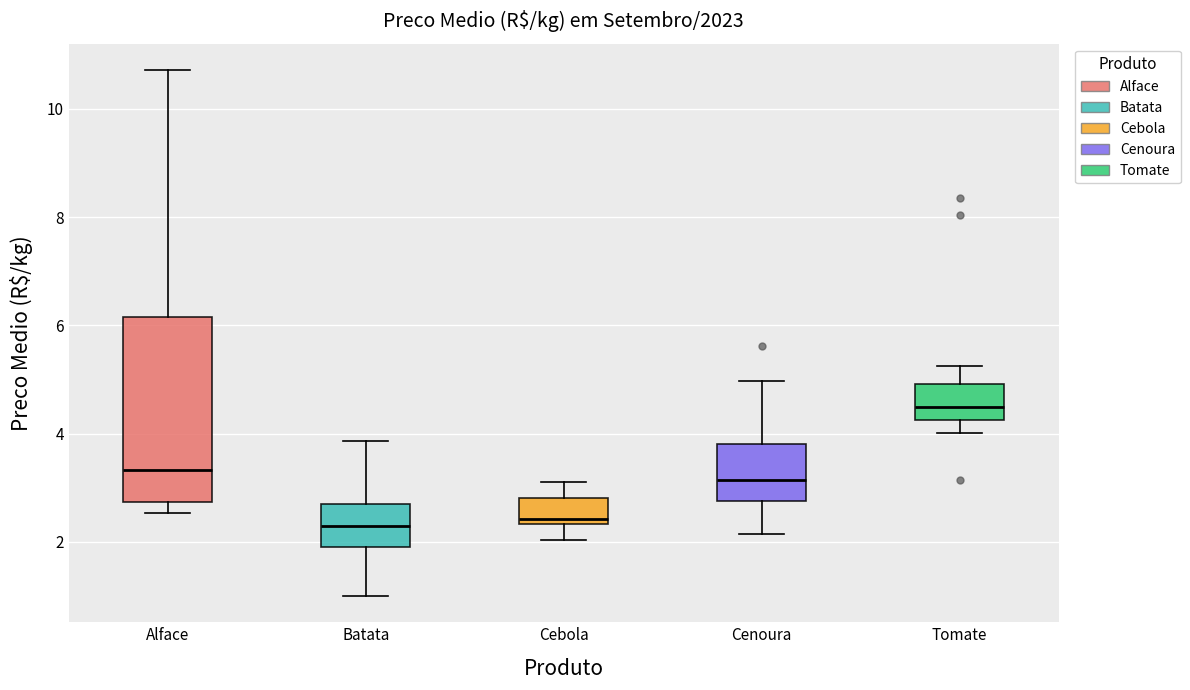

Reading left to right, read every box against the y-axis: the position of its median line, the range the box covers, and the ends of its whiskers. The values are not printed on the chart, so give them approximately, as read against the axis.

Alface: median 3.4, box 2.8 to 6.2, whiskers 2.6 to 10.8
Batata: median 2.2, box 2.0 to 2.6, whiskers 1.0 to 3.8
Cebola: median 2.4 (just above the box's lower edge), box 2.4 to 2.8, whiskers 2.0 to 3.2
Cenoura: median 3.2, box 2.8 to 3.8, whiskers 2.2 to 5.0
Tomate: median 4.4, box 4.2 to 5.0, whiskers 4.0 to 5.2